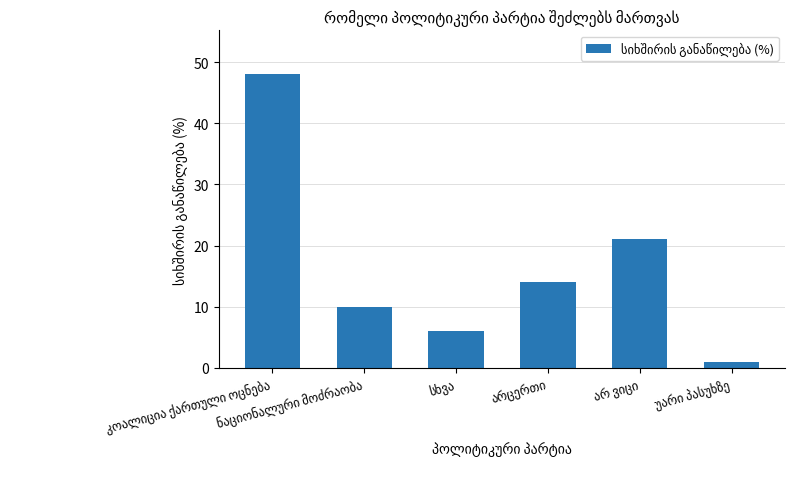

What is the average value?

17